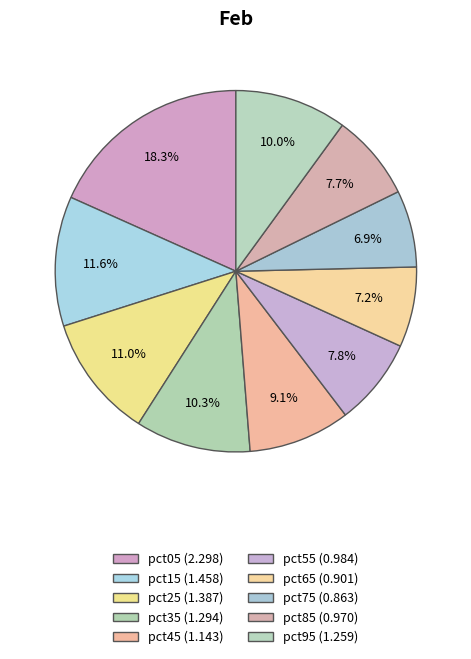

True or false: pct85 accounts for 2% of the total.

False